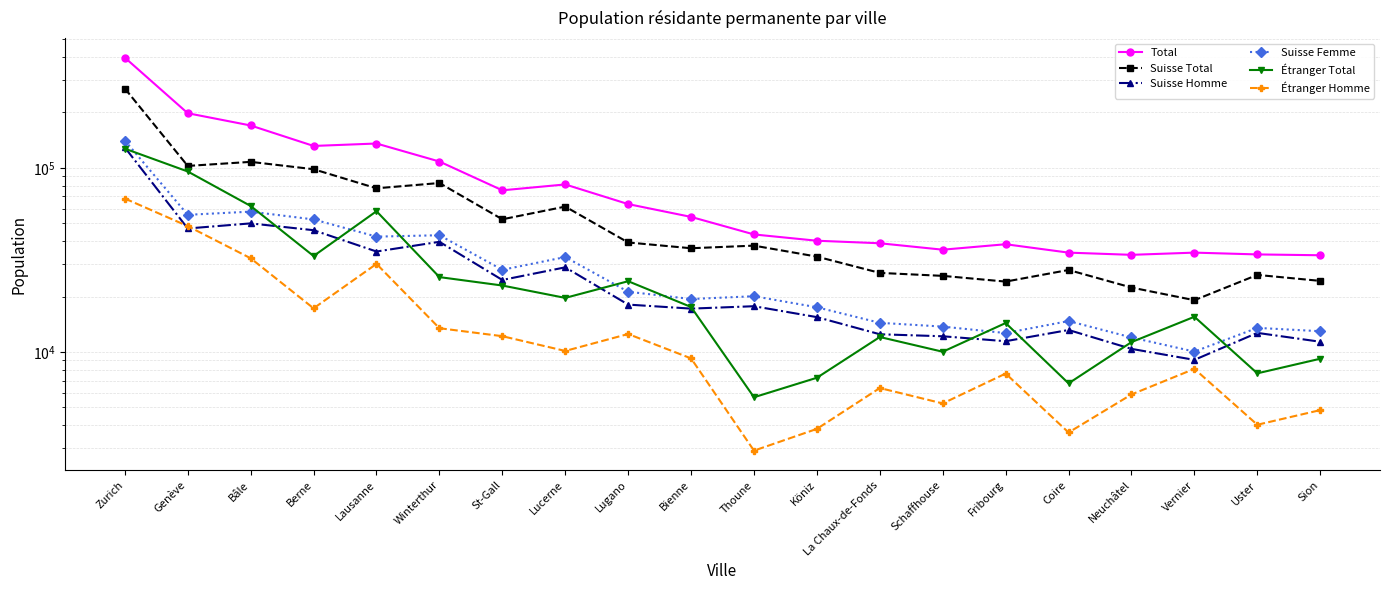

In Total, how many points are lower than both neighbors (excluding endpoints)?

4